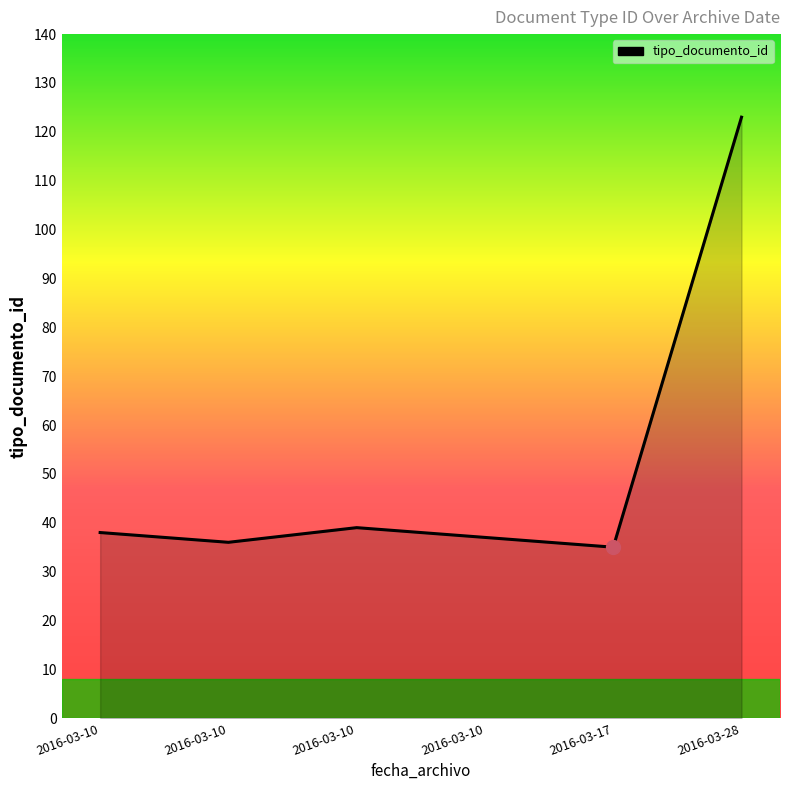

At which category does the chart reach its minimum across all series?

2016-03-17